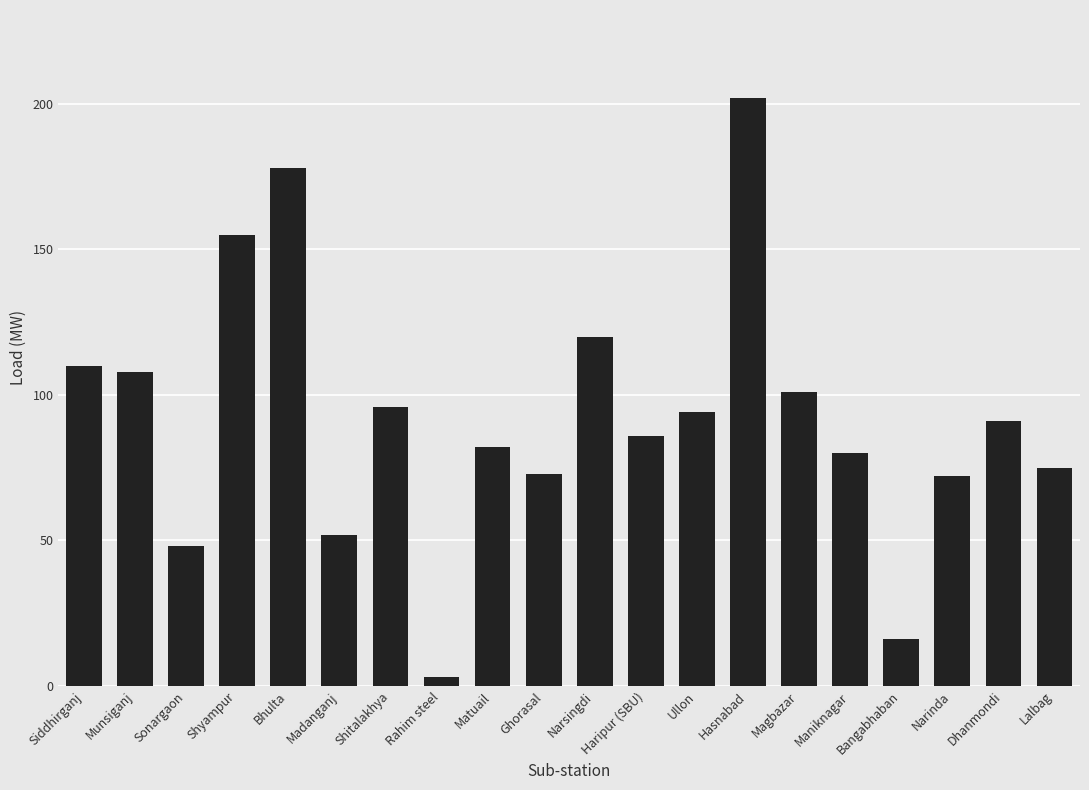

What is the label of the 16th bar from the left?

Maniknagar